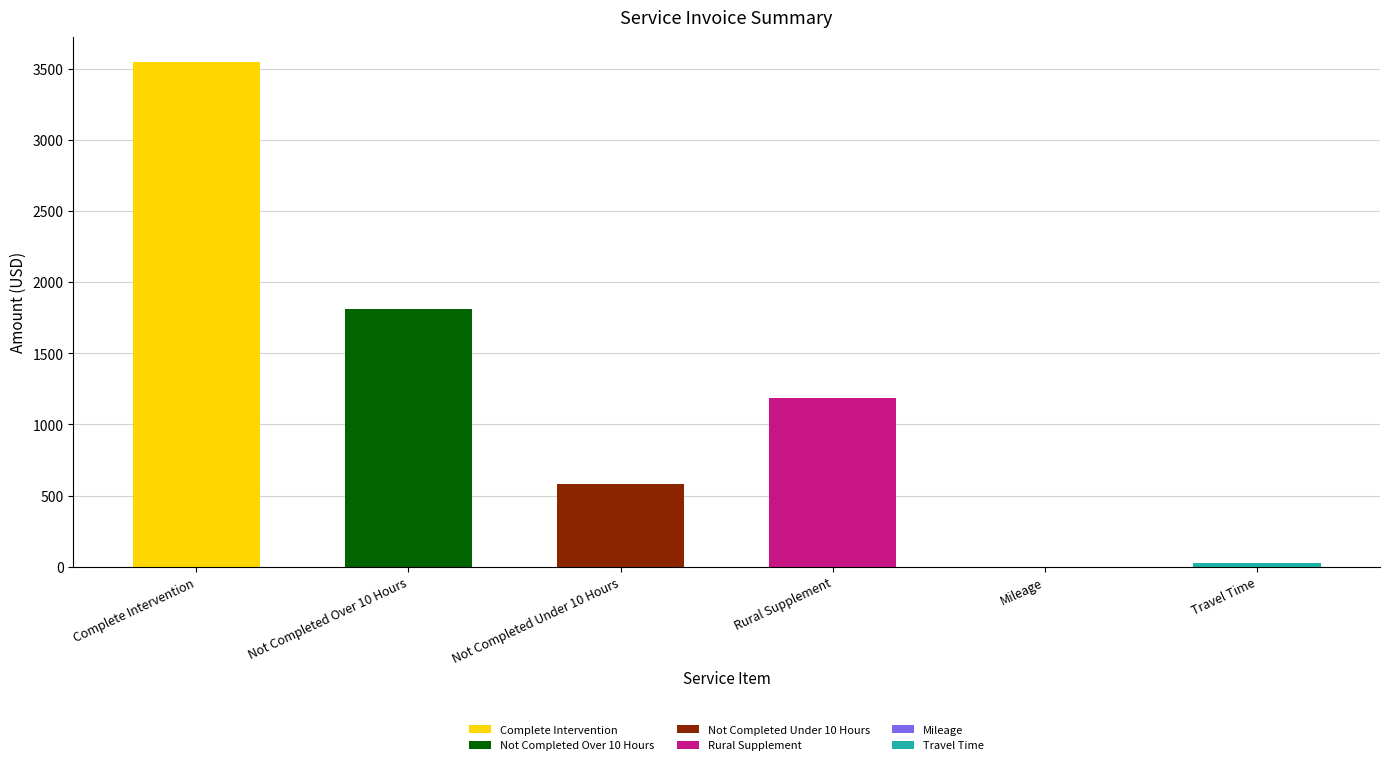

What is the difference between the values at Mileage and Travel Time?

25.8